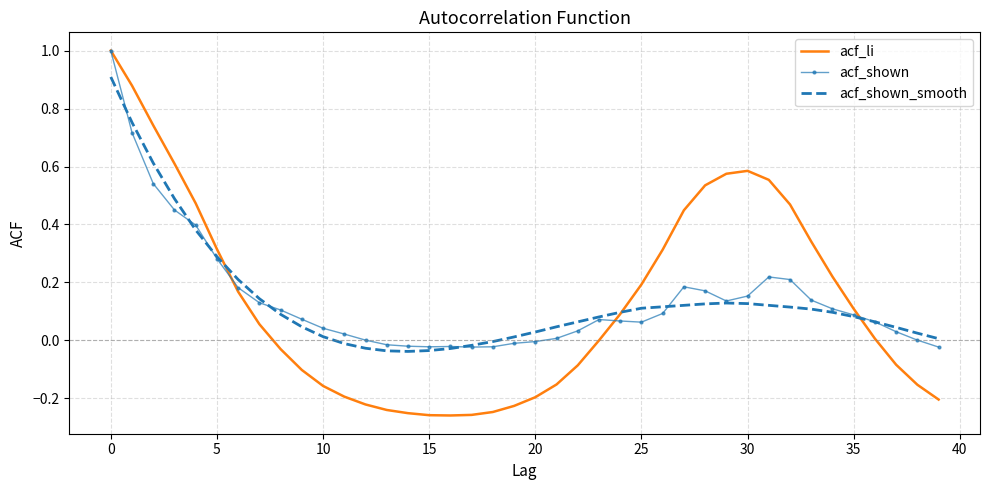

Which series has the widest spread of values?

acf_li